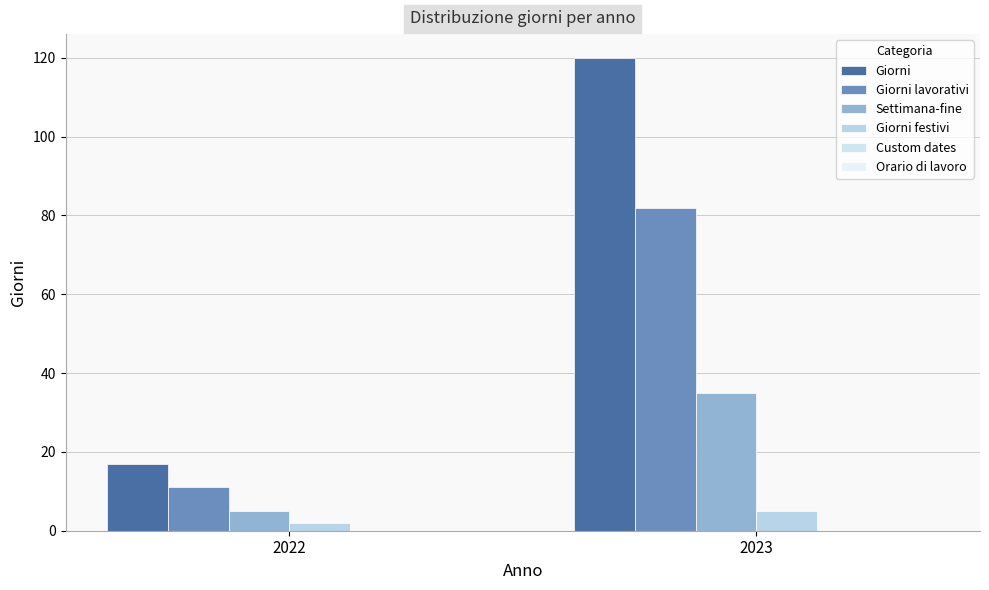

What is the sum of all Giorni values?

137